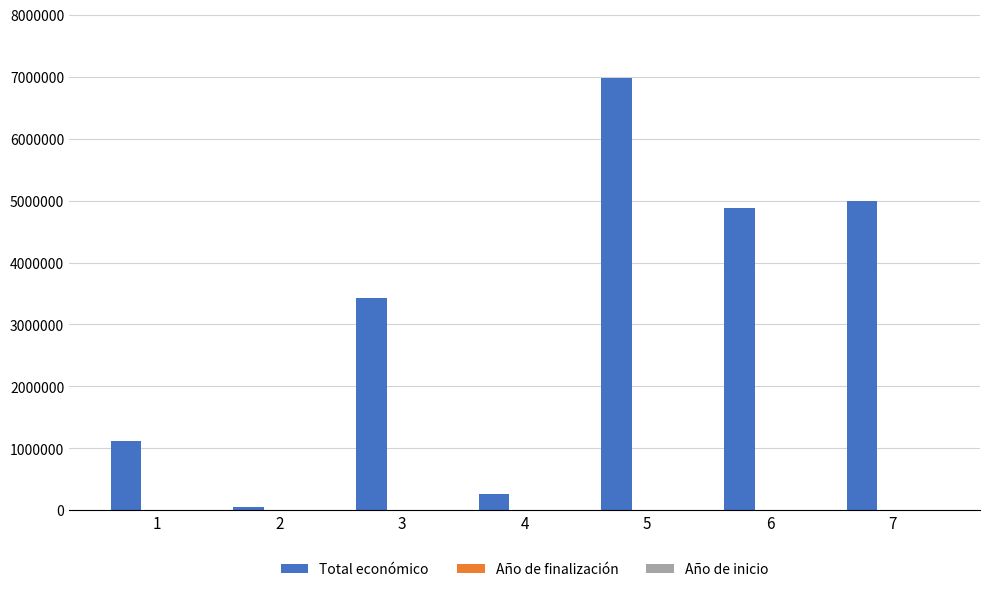

The value of Total económico at 3 is 4498866. True or false?

False